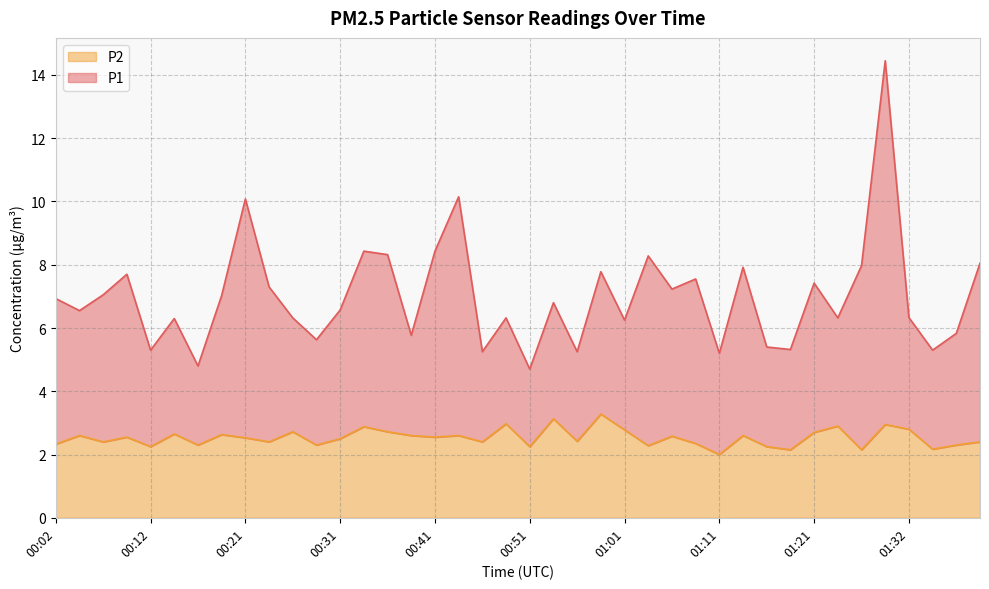

Rank the series at 01:13 from lowest to highest value.

P2, P1